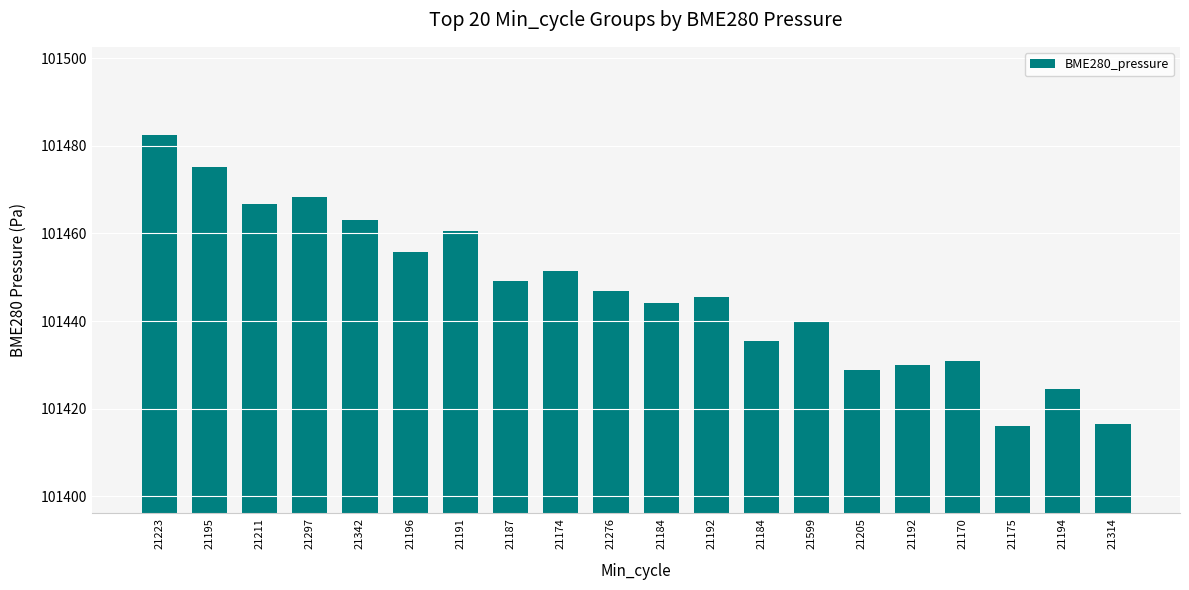

What is the approximate value at 21342?

101463.1